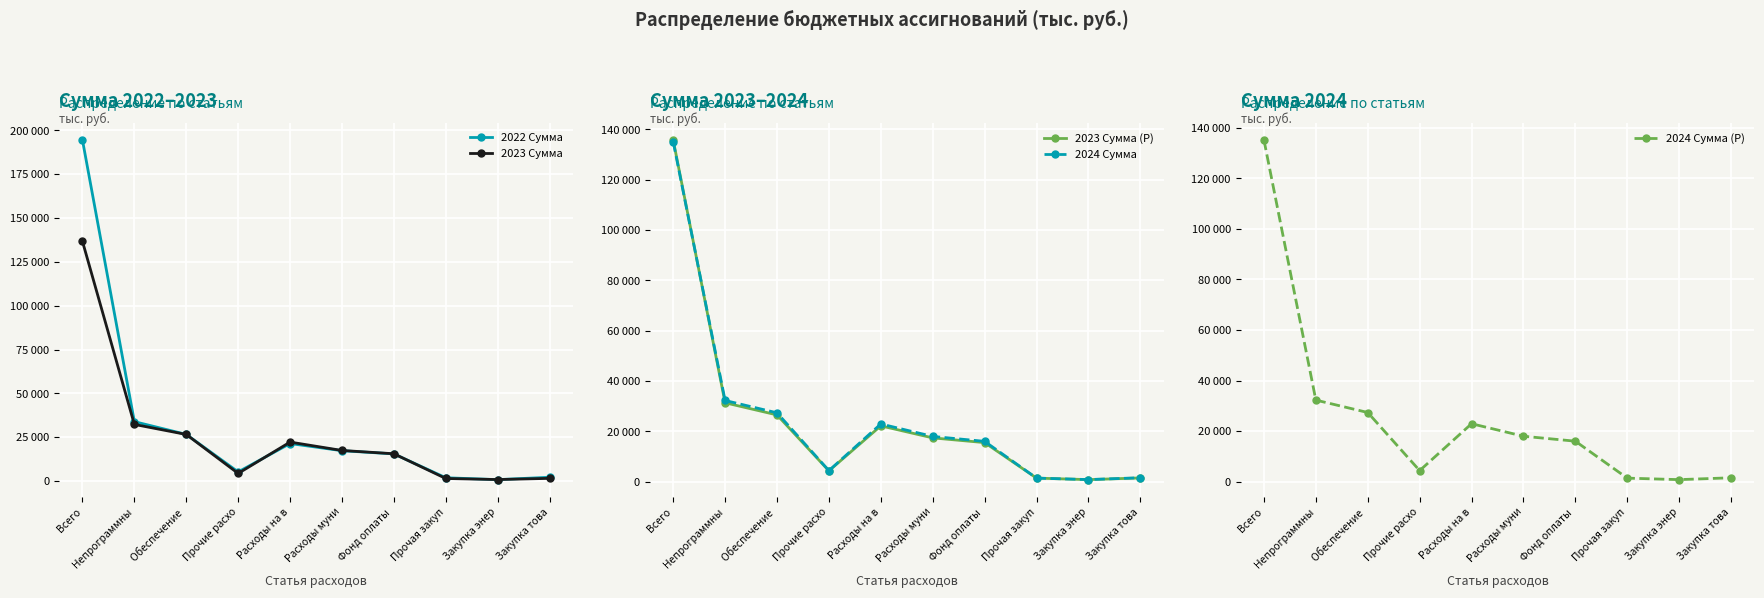

How many interior local peaks does the 2024 Сумма series have?

1